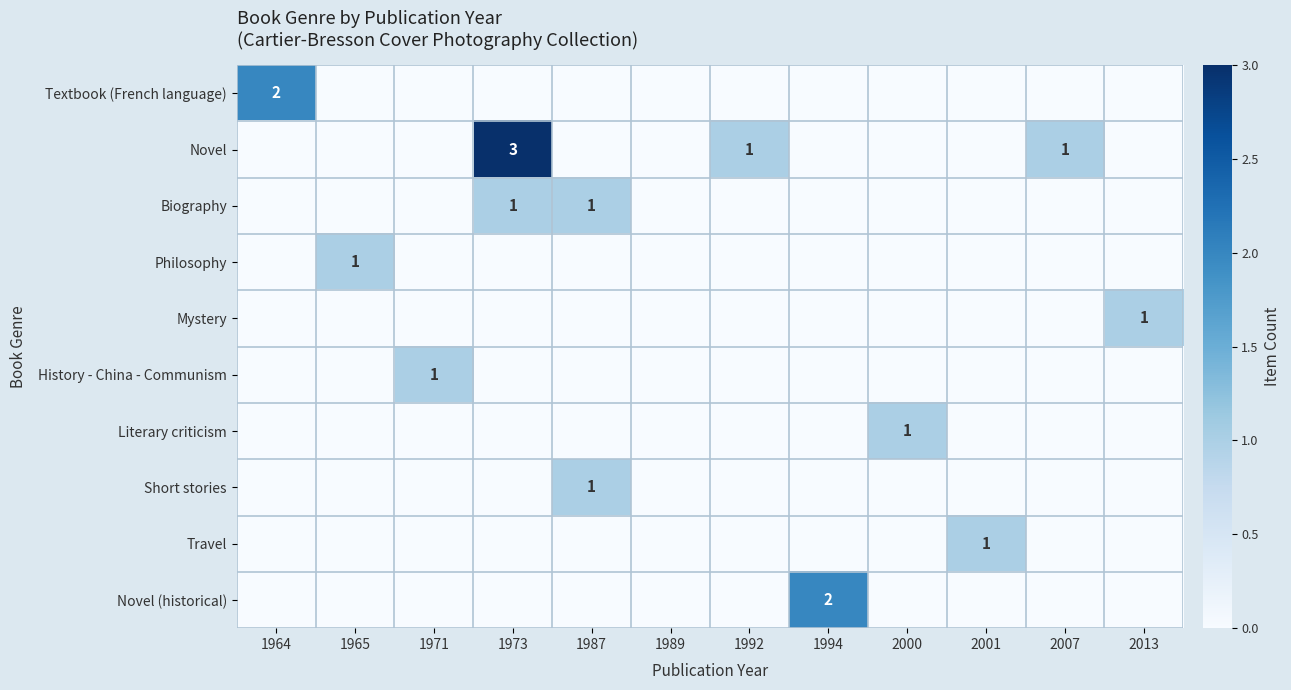

The Novel series shows 5 at 1973. True or false?

False